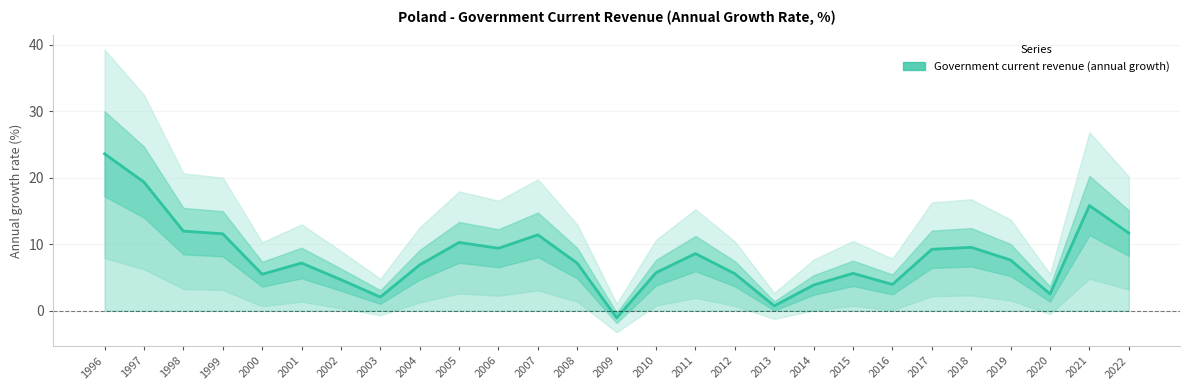

Does the chart display data point markers on the line(s)?

No